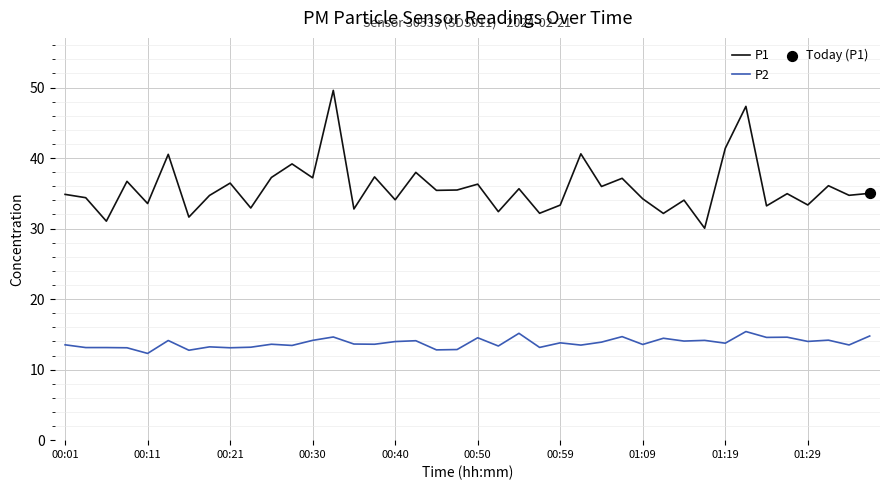

Which series has the largest total across all categories?

P1